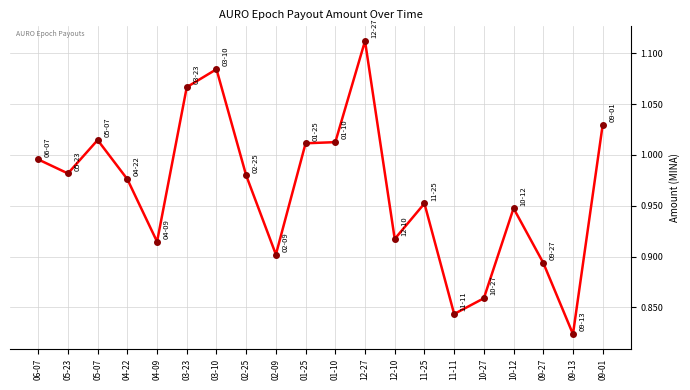

What is the sum of all values?

19.3